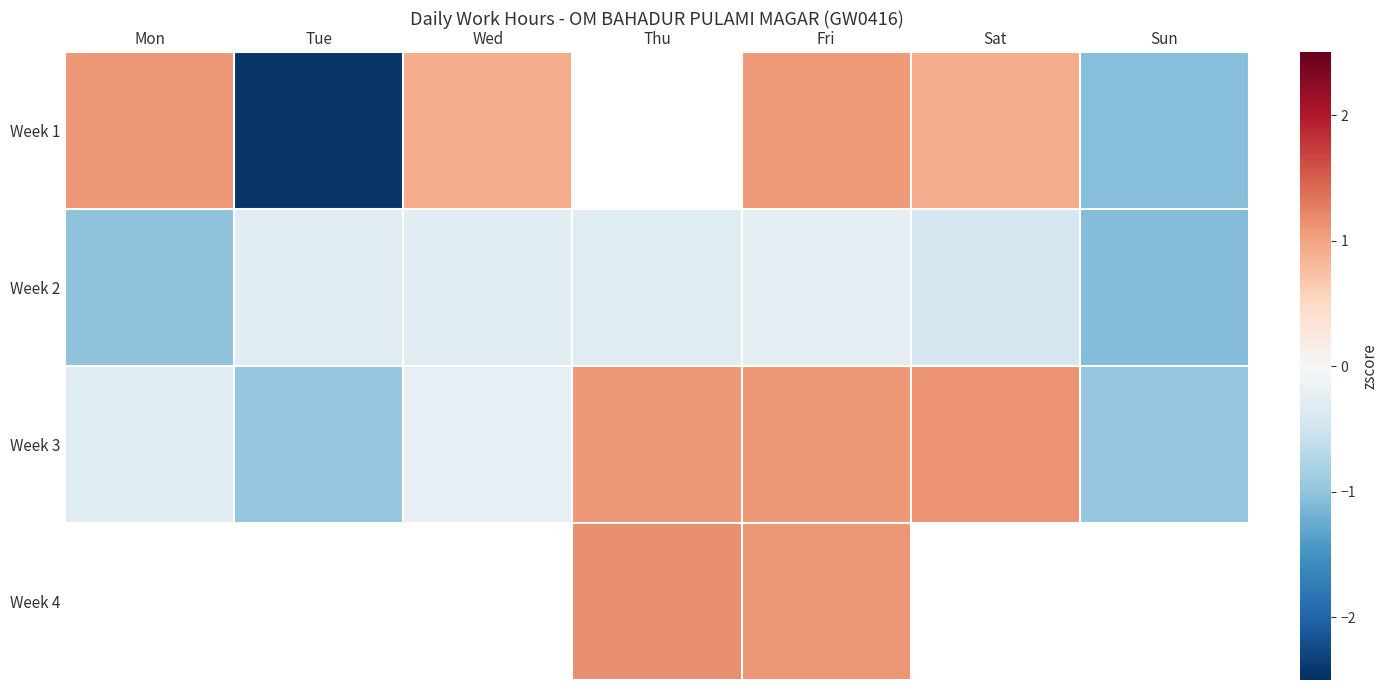

The Week 2 series shows -0.4 at Wed. True or false?

False